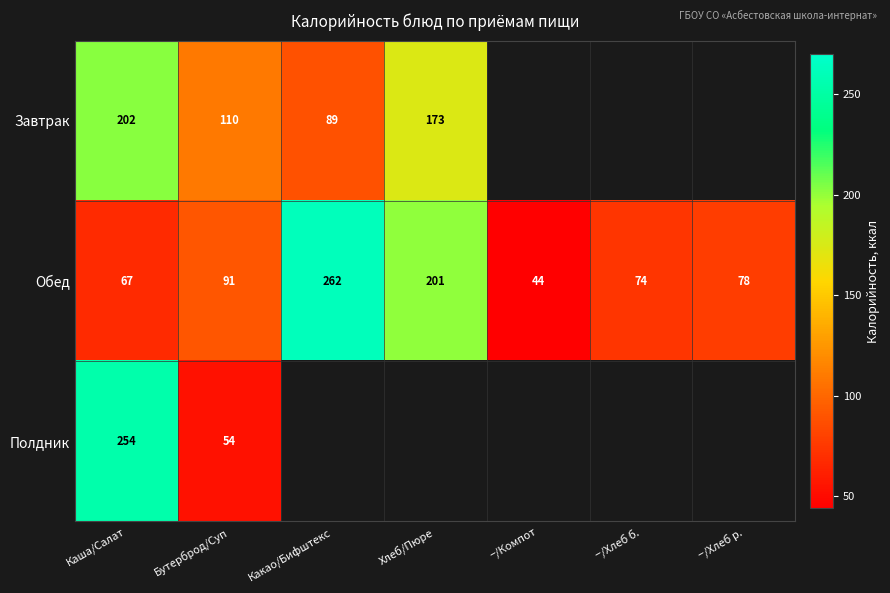

The Завтрак series shows 110 at Бутерброд/Суп. True or false?

True